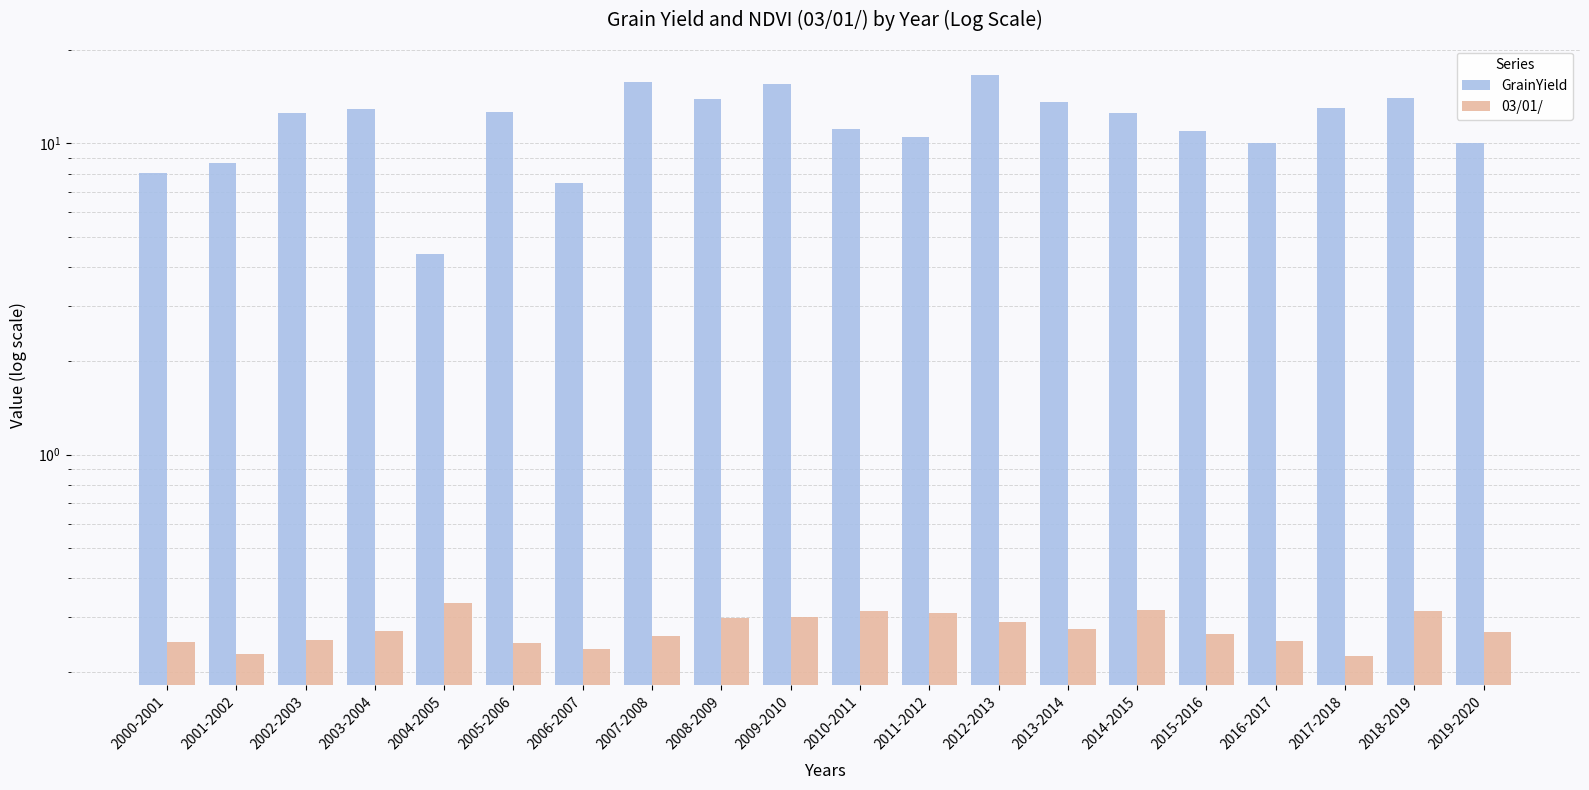

What is the total value across all series at 2015-2016?

11.3